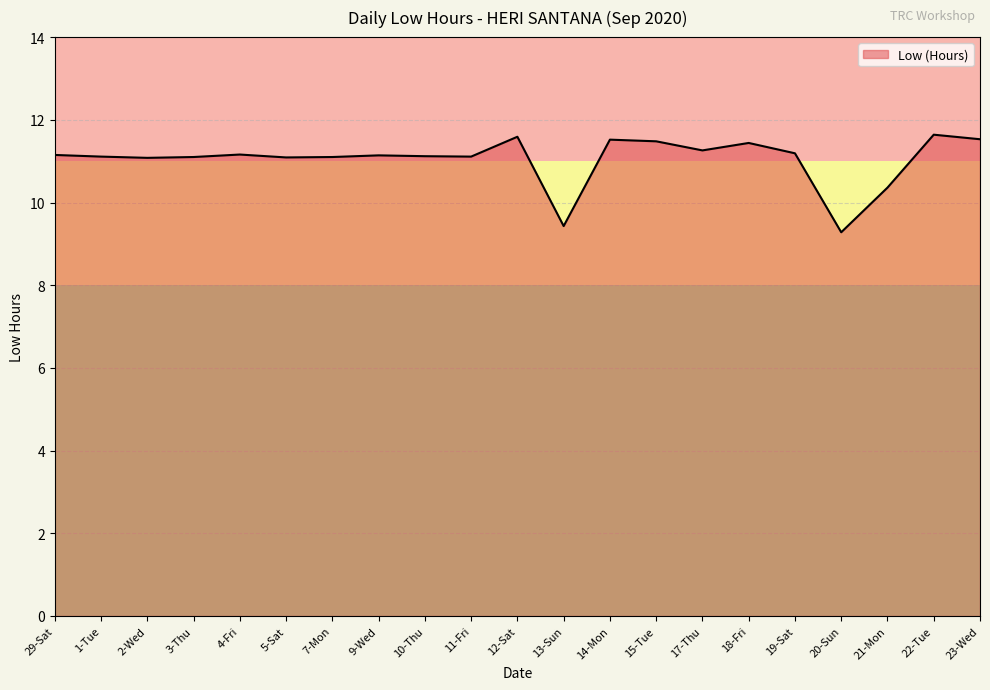

True or false: the data has more than 1 interior local peaks.

True